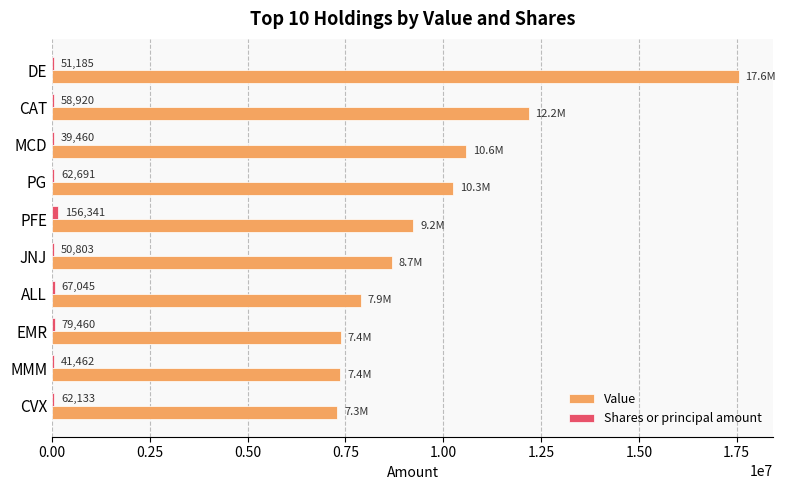

Which series has the largest total across all categories?

Value